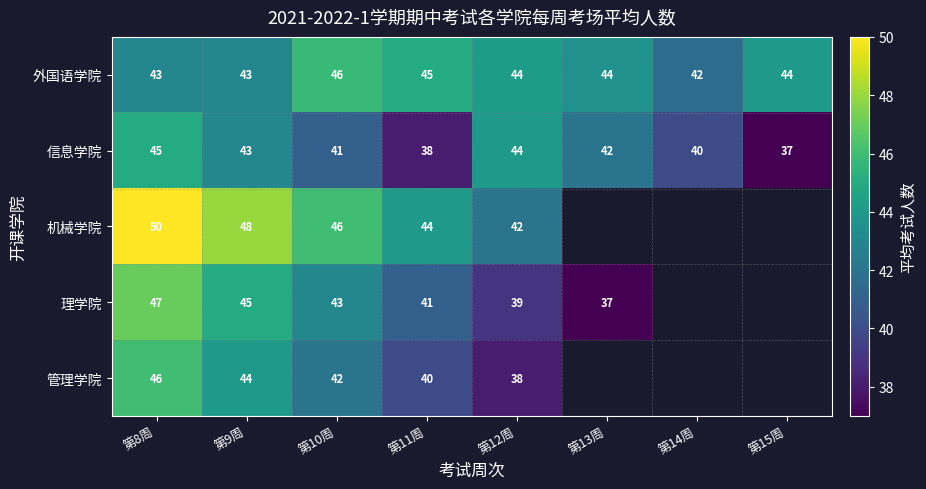

Which category has the lowest value in the 信息学院 series?

第15周